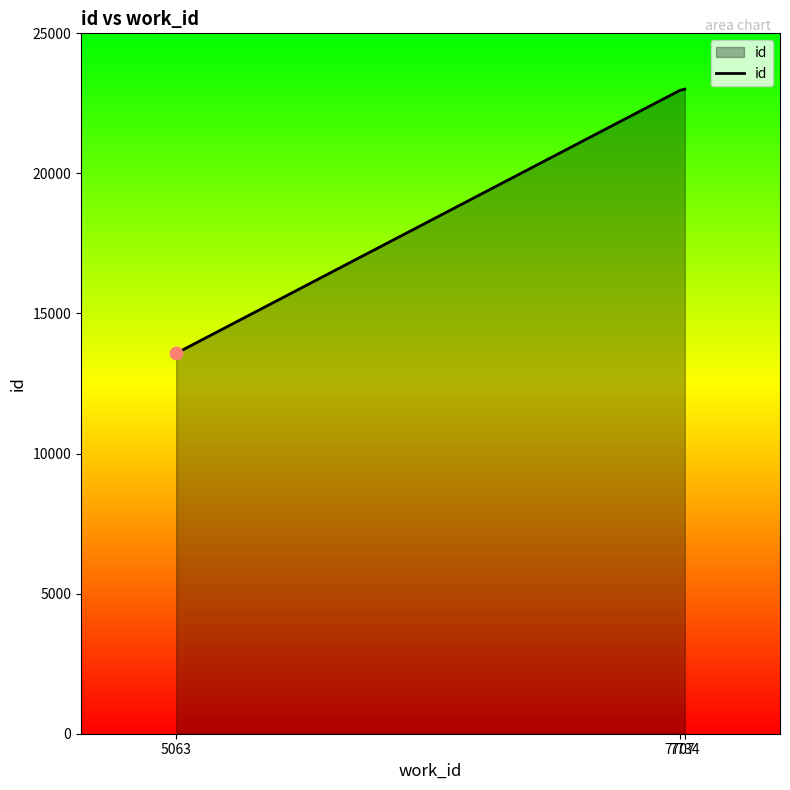

Which has a higher value, 5063 or 7707?

7707